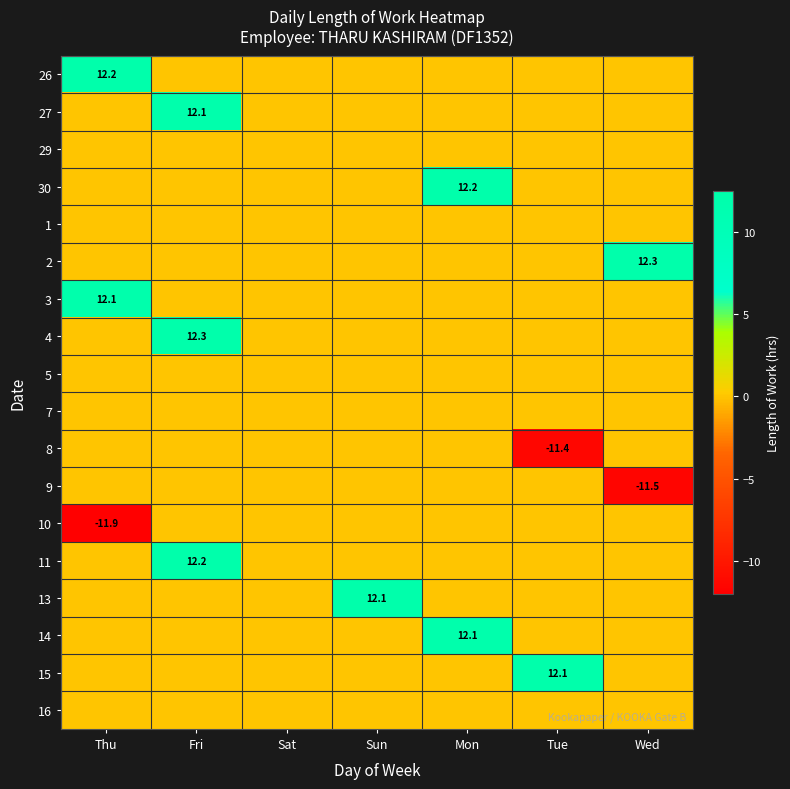

How many negative values does the 10 series have?

1